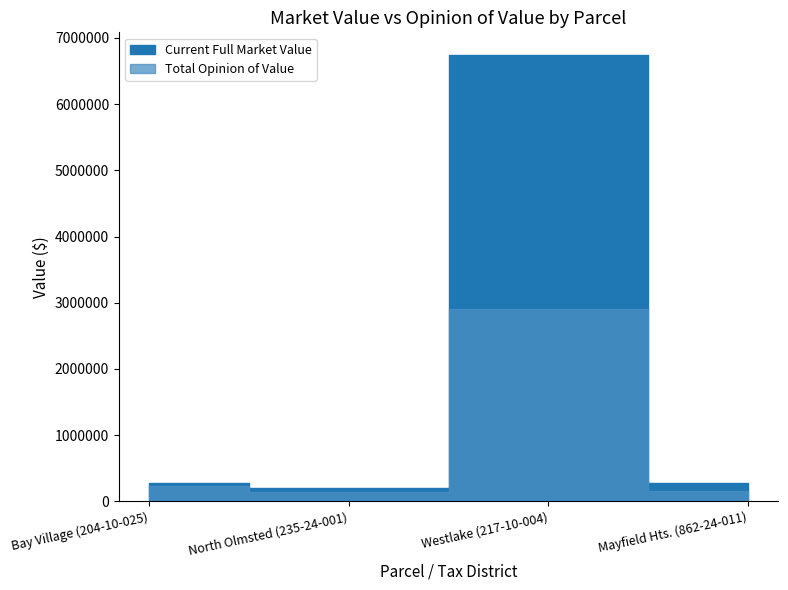

What is the sum of the Total Opinion of Value values at North Olmsted (235-24-001) and Mayfield Hts. (862-24-011)?

290000